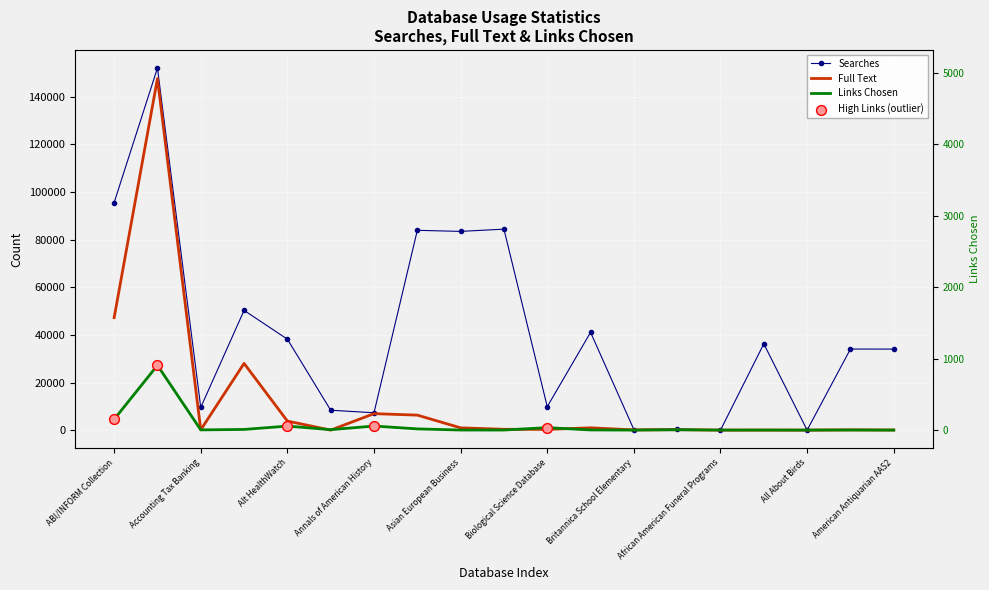

Which series contains the lowest Y value?

Searches